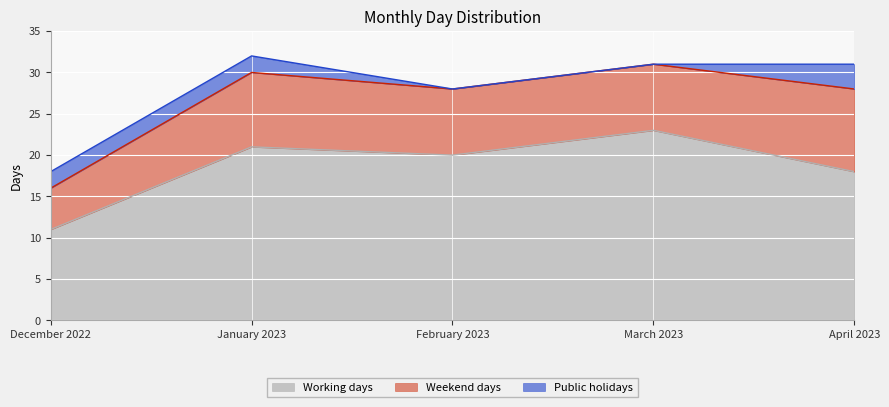

What is the sum of all Working days values?

93